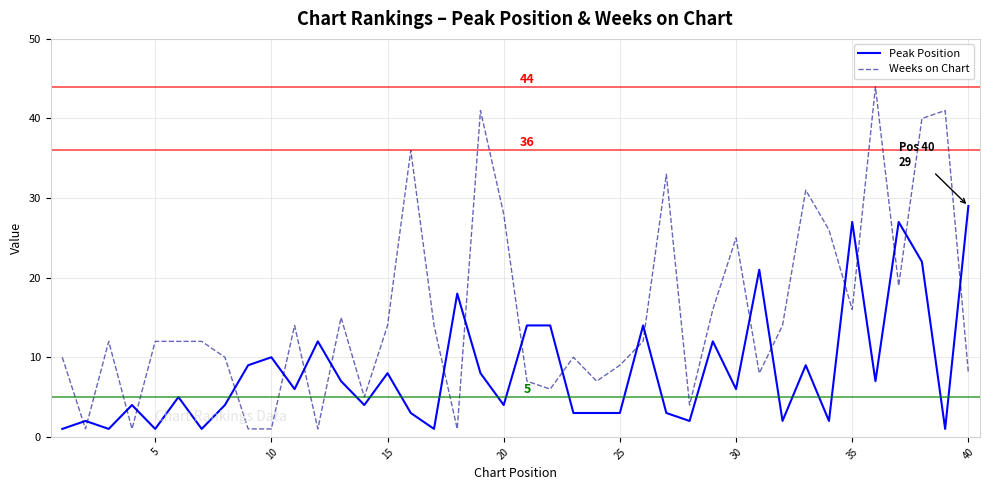

Reading right to left, transcribe all the data shown in this chart.

Peak Position: 29	1	22	27	7	27	2	9	2	21	6	12	2	3	14	3	3	3	14	14	4	8	18	1	3	8	4	7	12	6	10	9	4	1	5	1	4	1	2	1
Weeks on Chart: 8	41	40	19	44	16	26	31	14	8	25	16	4	33	12	9	7	10	6	7	28	41	1	14	36	14	5	15	1	14	1	1	10	12	12	12	1	12	1	10